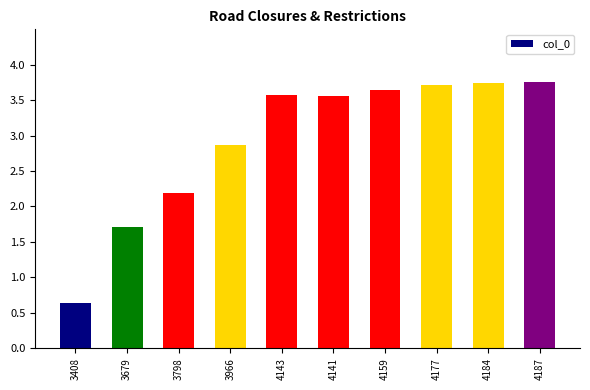

What is the change in value from 3408 to 4187?

+3.1